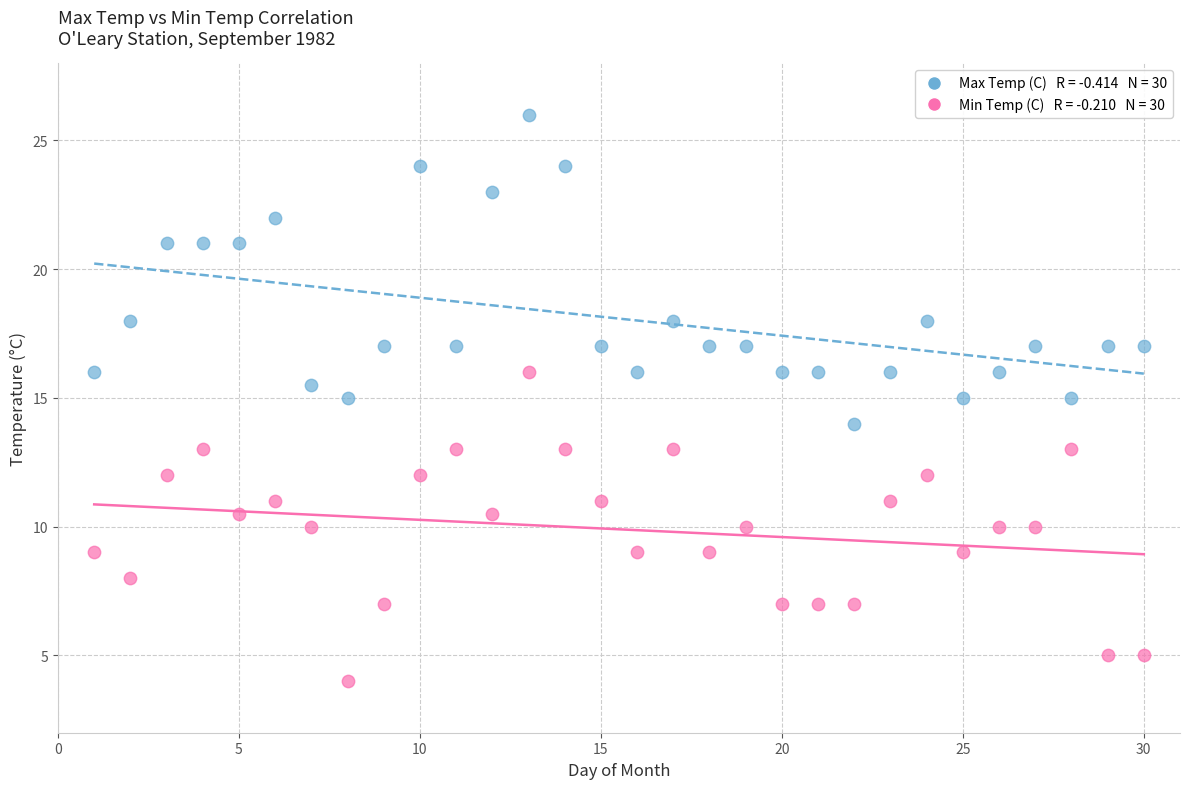

Across all data points, what is the range of X values (max minus min)?

29.0